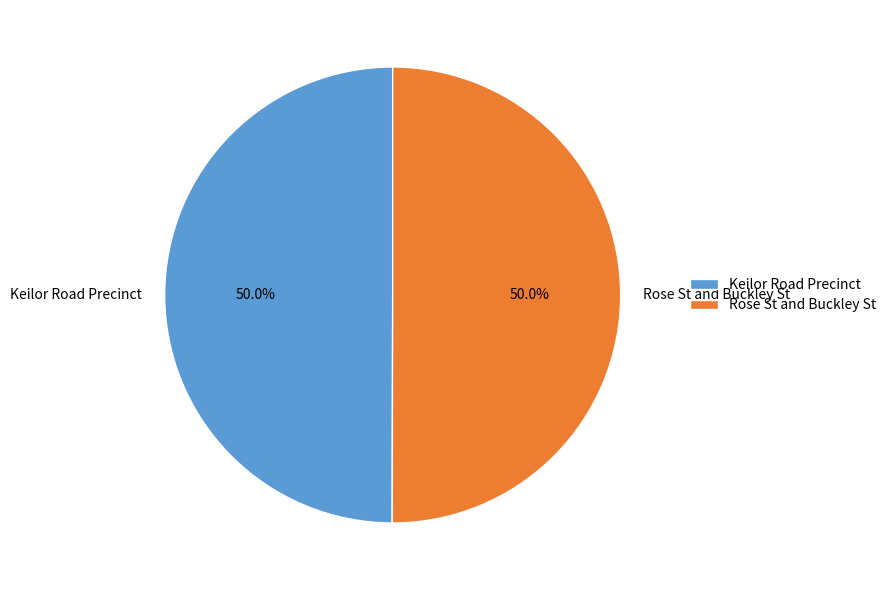

Count the number of slices in the pie.

2